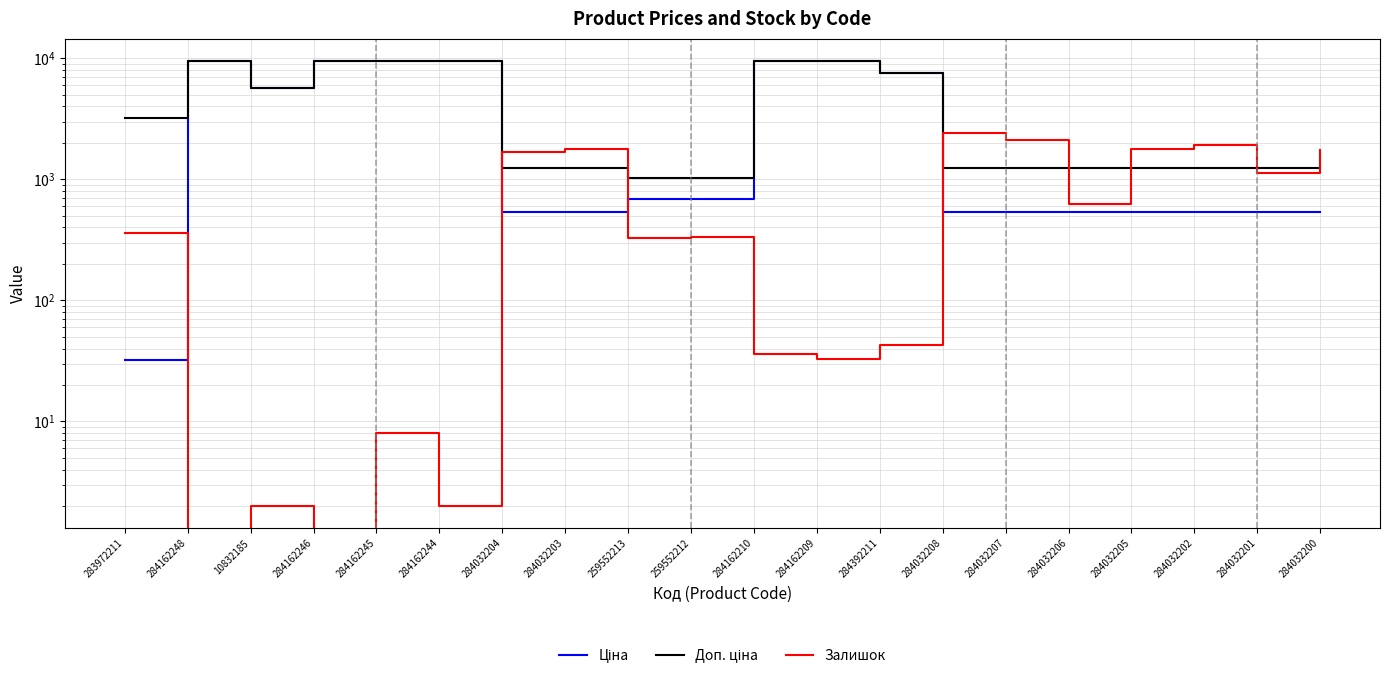

Is it true that Доп. ціна equals 9480.1 at 284162245?

True